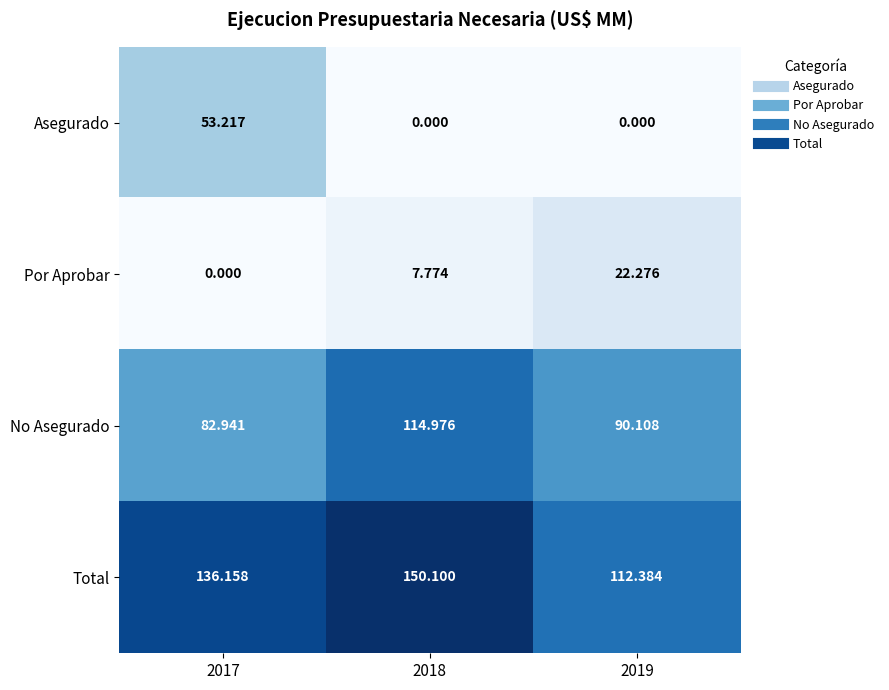

Is the value of Por Aprobar at 2018 greater than the value of Asegurado at 2019?

Yes